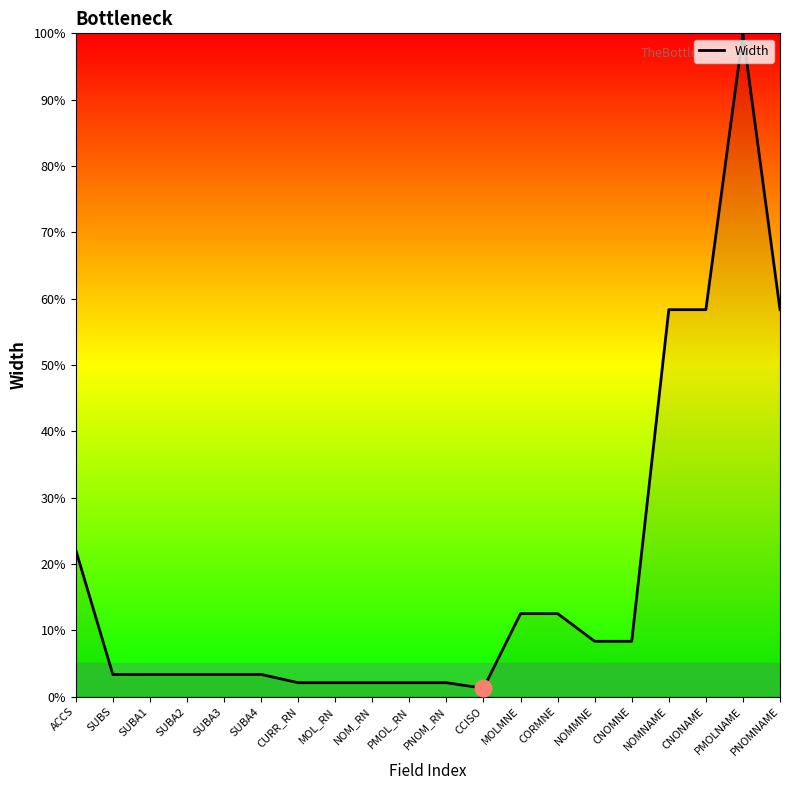

The value at MOLMNE is 5.4. True or false?

False